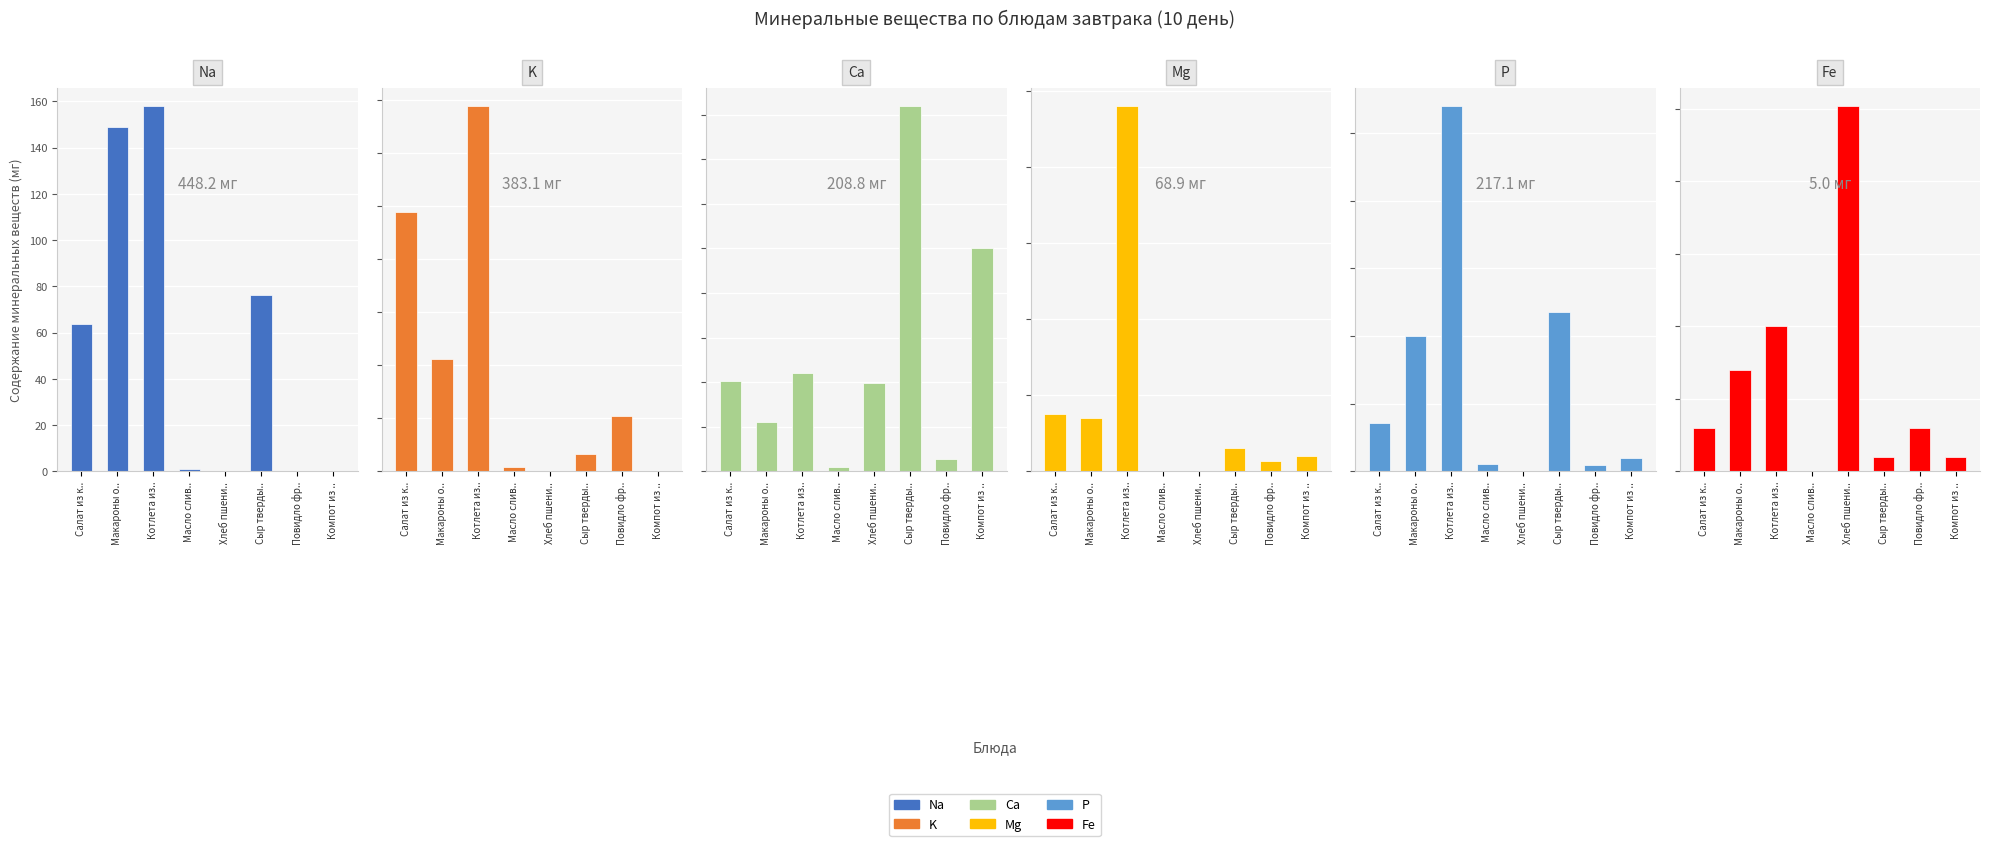

What is the value of the P bar at the 4th from the left?

2.0